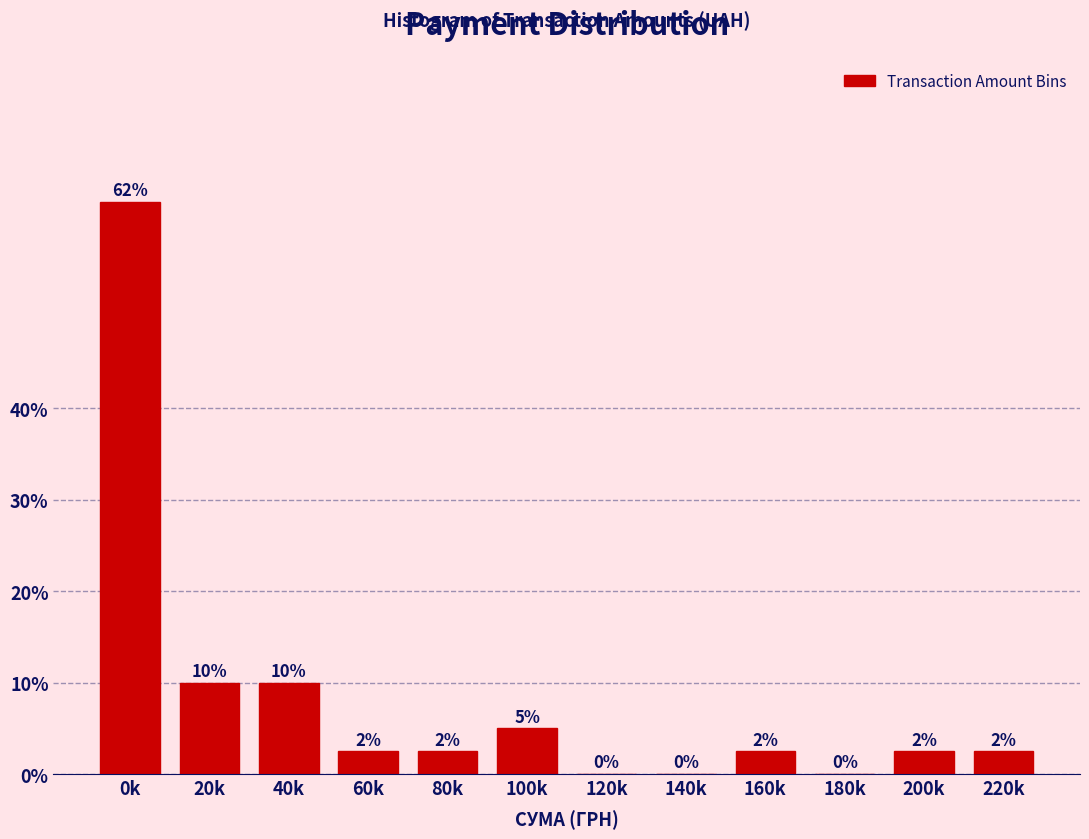

What is the sum of the values at 40k and 120k?

10.0